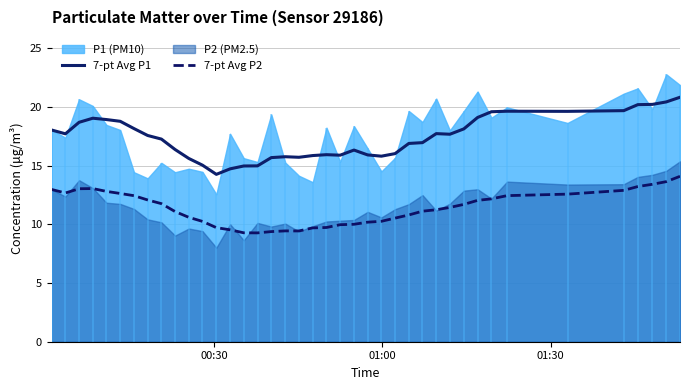

Which series has the largest total across all categories?

7-pt Avg P1